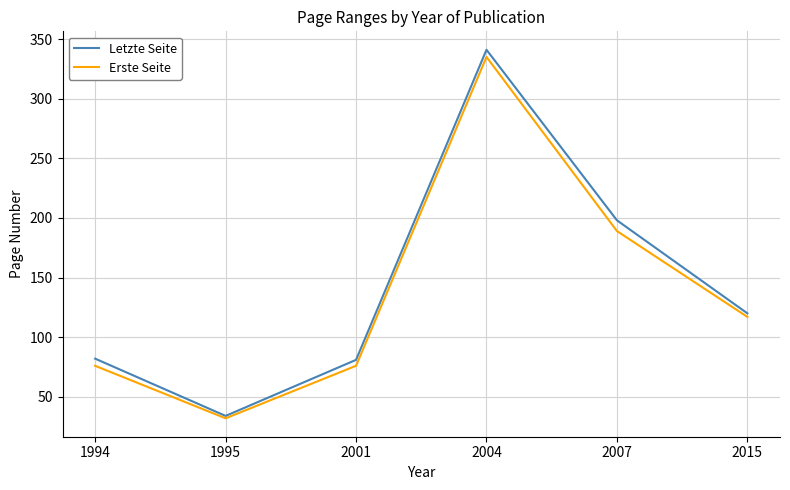

The Erste Seite series shows 122 at 2004. True or false?

False